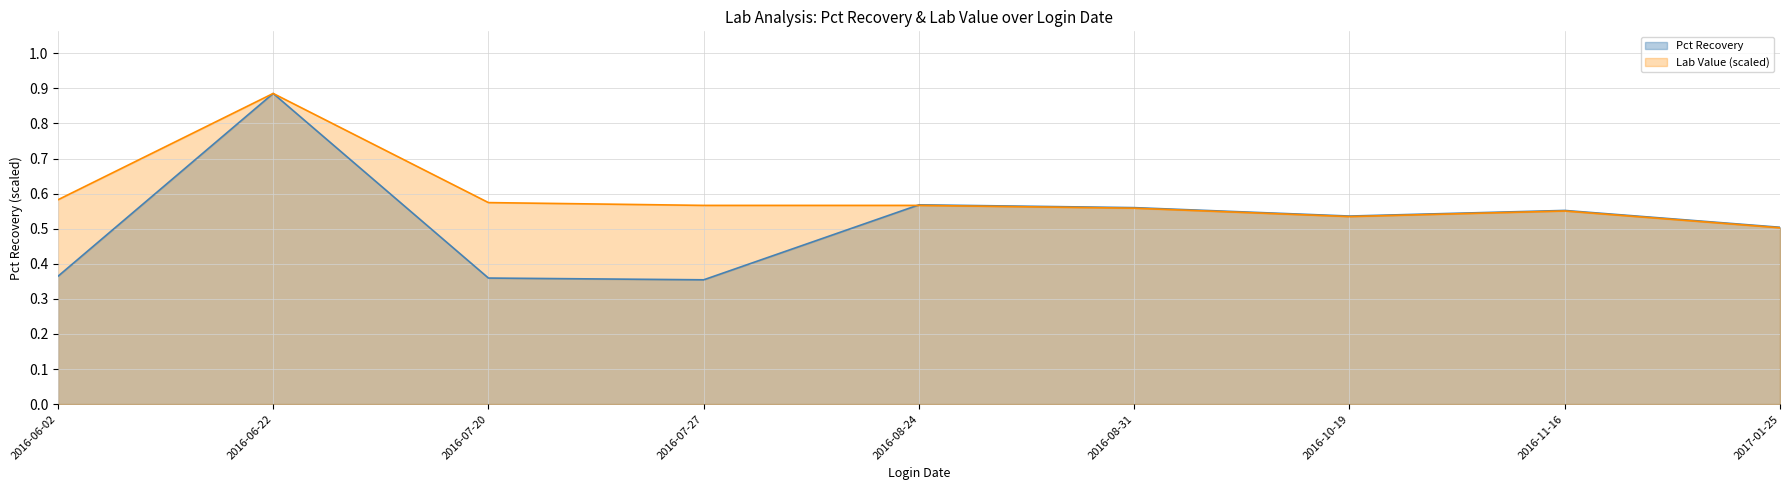

List the labels in order of Pct Recovery value, largest first.

2016-06-22, 2016-08-24, 2016-08-31, 2016-11-16, 2016-10-19, 2017-01-25, 2016-06-02, 2016-07-20, 2016-07-27